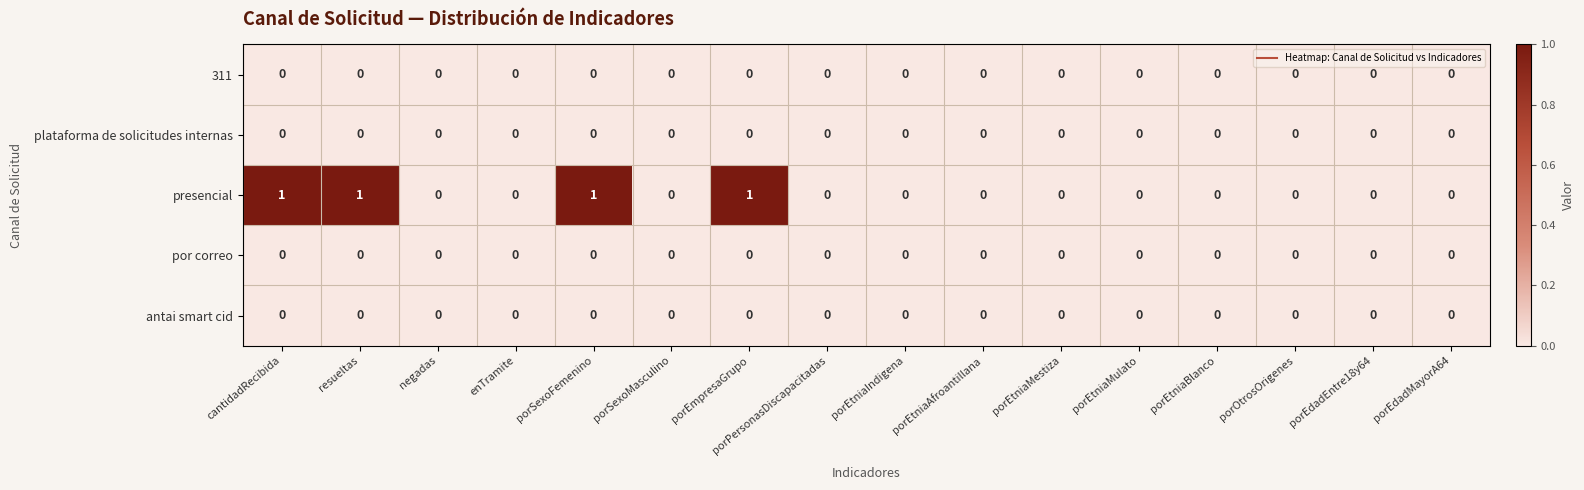

What is the sum of all presencial values?

4